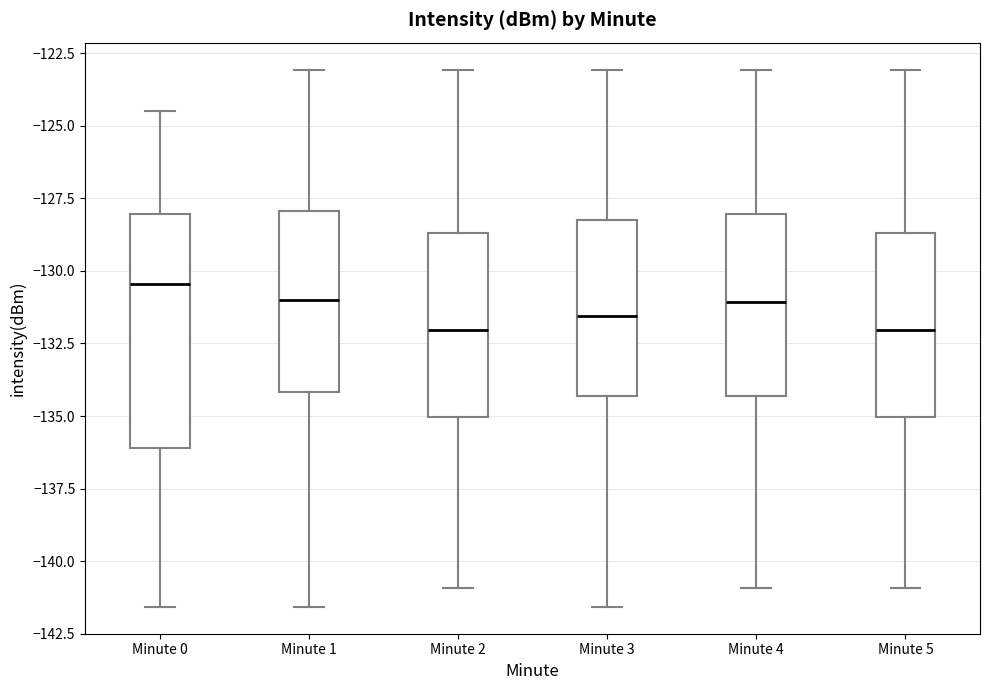

Reading left to right, read every box against the y-axis: the position of its median line, the range the box covers, and the ends of its whiskers. The values are not printed on the chart, so give them approximately, as read against the axis.

Minute 0: median -130.5, box -136.0 to -128.0, whiskers -141.5 to -124.5
Minute 1: median -131.0, box -134.0 to -128.0, whiskers -141.5 to -123.0
Minute 2: median -132.0, box -135.0 to -128.5, whiskers -141.0 to -123.0
Minute 3: median -131.5, box -134.5 to -128.0, whiskers -141.5 to -123.0
Minute 4: median -131.0, box -134.5 to -128.0, whiskers -141.0 to -123.0
Minute 5: median -132.0, box -135.0 to -128.5, whiskers -141.0 to -123.0